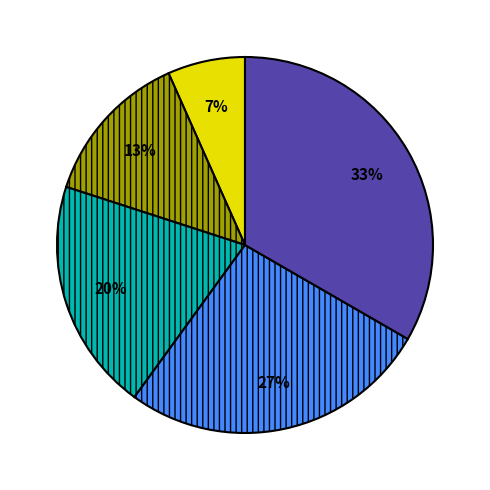

To the nearest percent, what is the average slice percentage?

20%